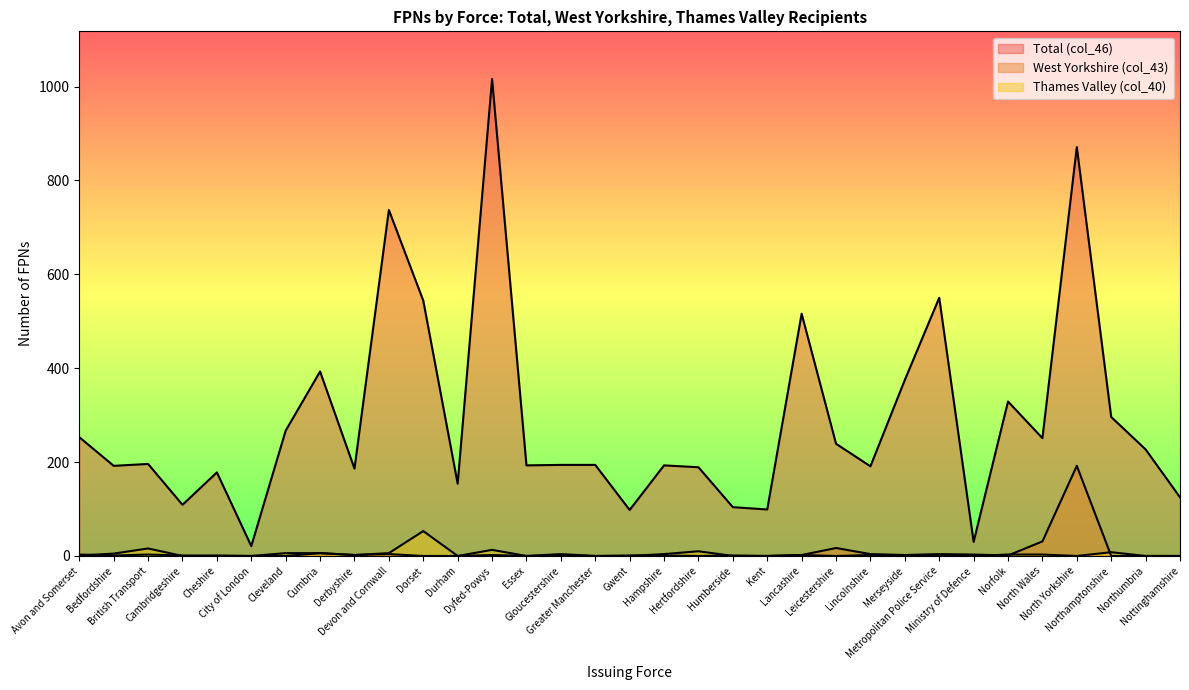

What is the difference between the second highest and minimum values in the Total (col_46) series?

850